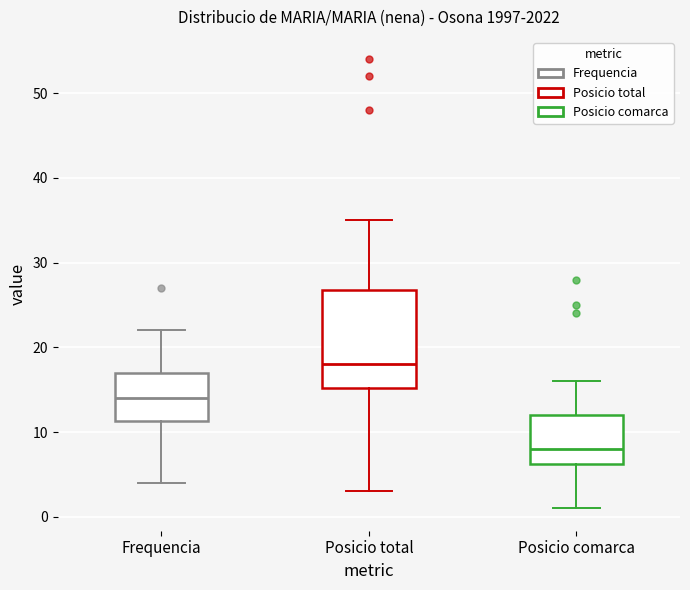

Where is the upper edge of the box for Posicio comarca on the y-axis? The values are not printed on the chart, so give them approximately, as read against the axis.

12